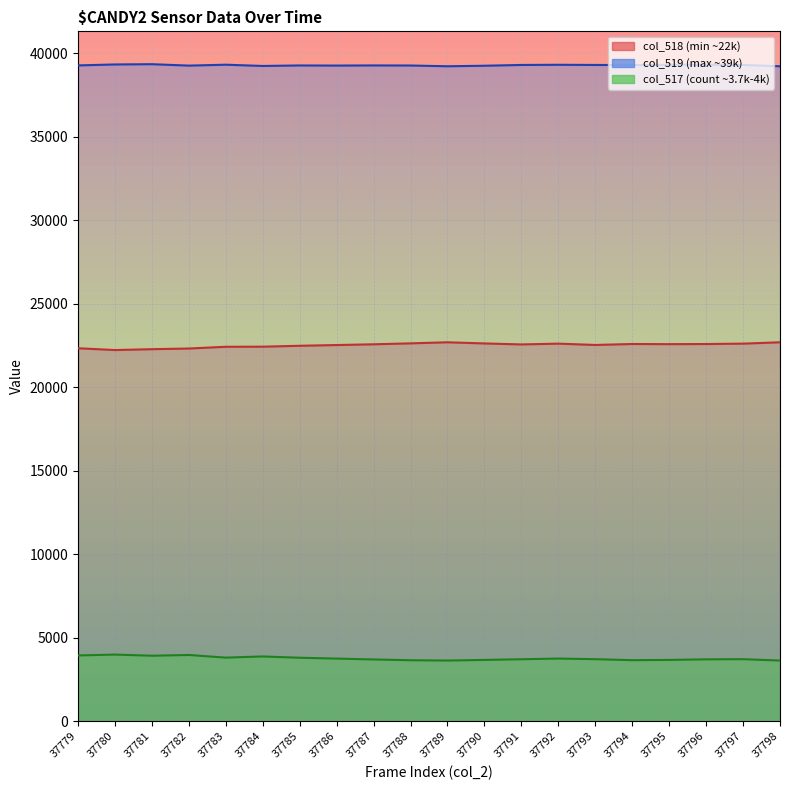

At which label is col_518 line closest to 22455?

37785